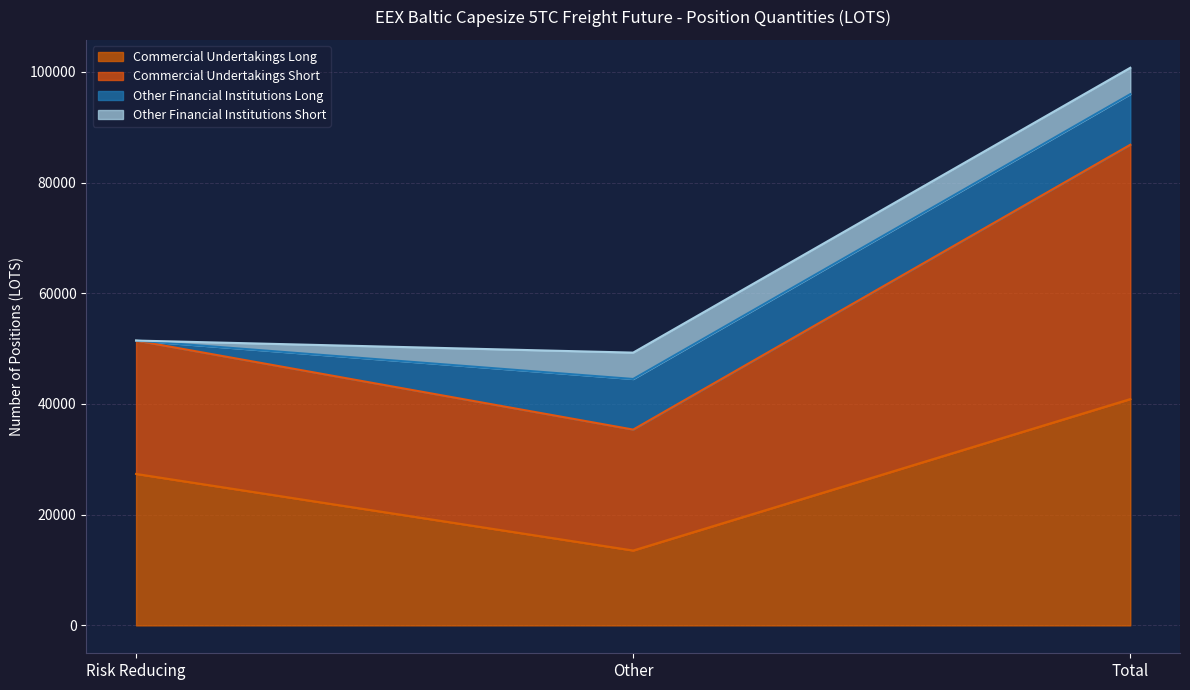

At which label does Commercial Undertakings Long reach its minimum?

Other